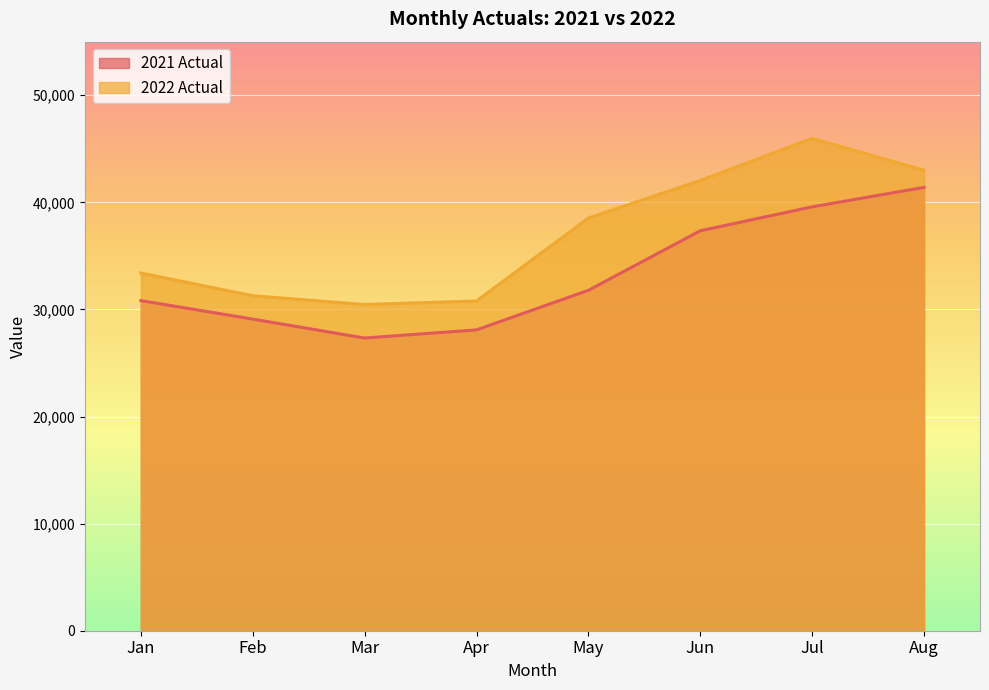

Which series has the largest total across all categories?

2022 Actual